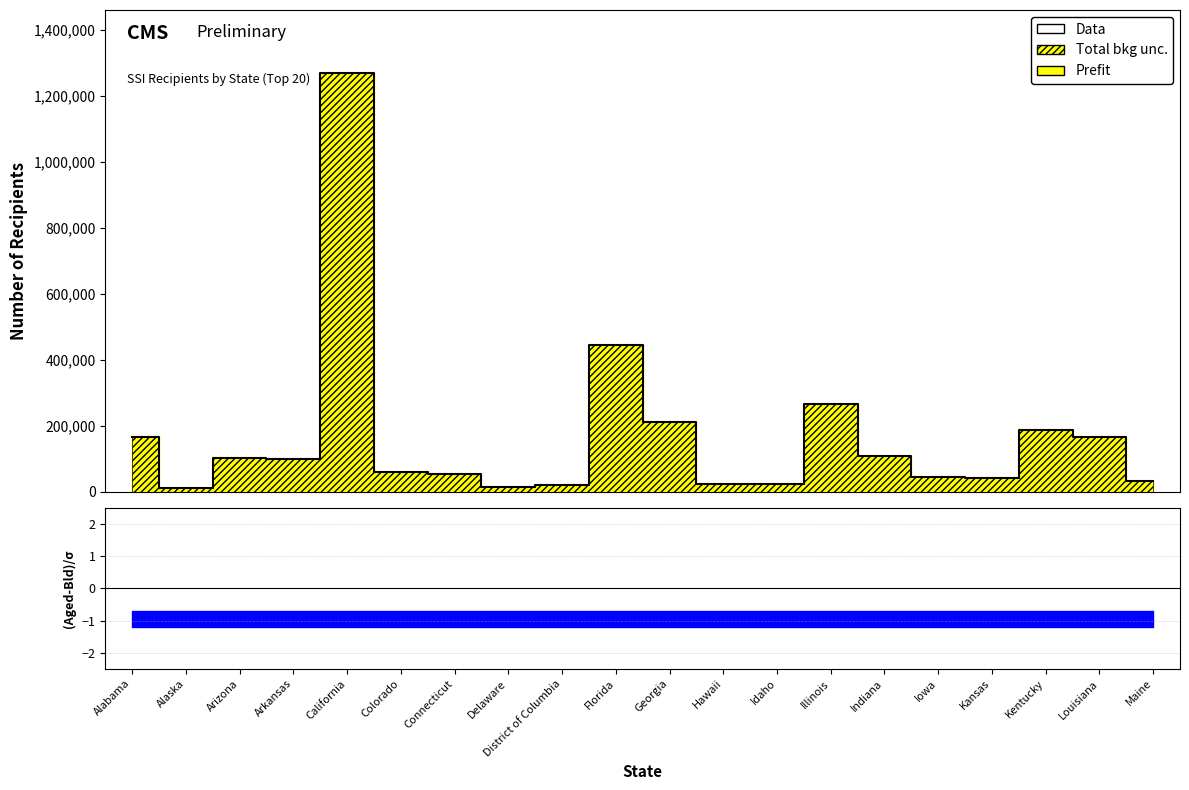

Reading left to right, extract all data points from this chart.

166781	11654	103252	98870	1270223	60004	55453	14837	22720	445338	212977	23698	24695	265563	108148	45413	41892	186465	165767	33873